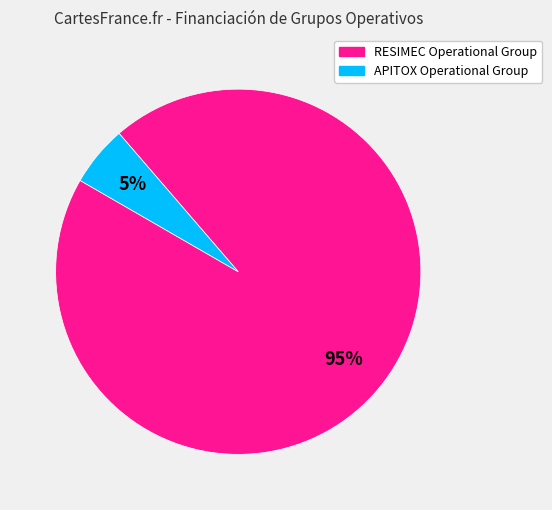

True or false: APITOX Operational Group accounts for 1% of the total.

False